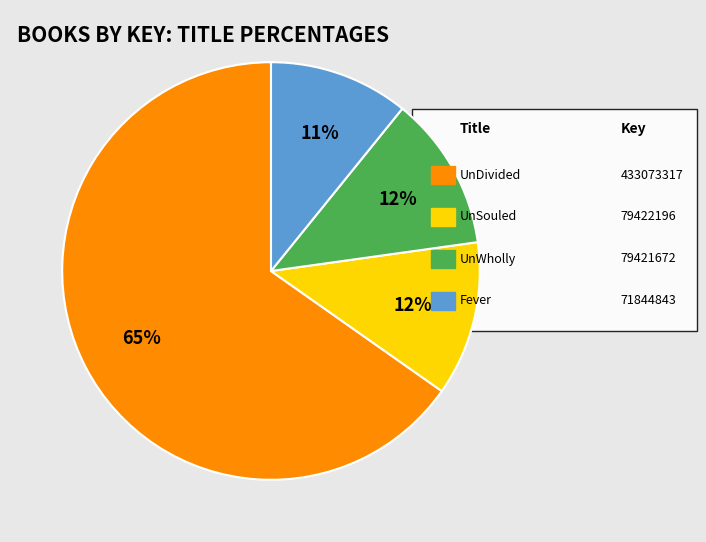

Is there a majority slice in this chart?

Yes